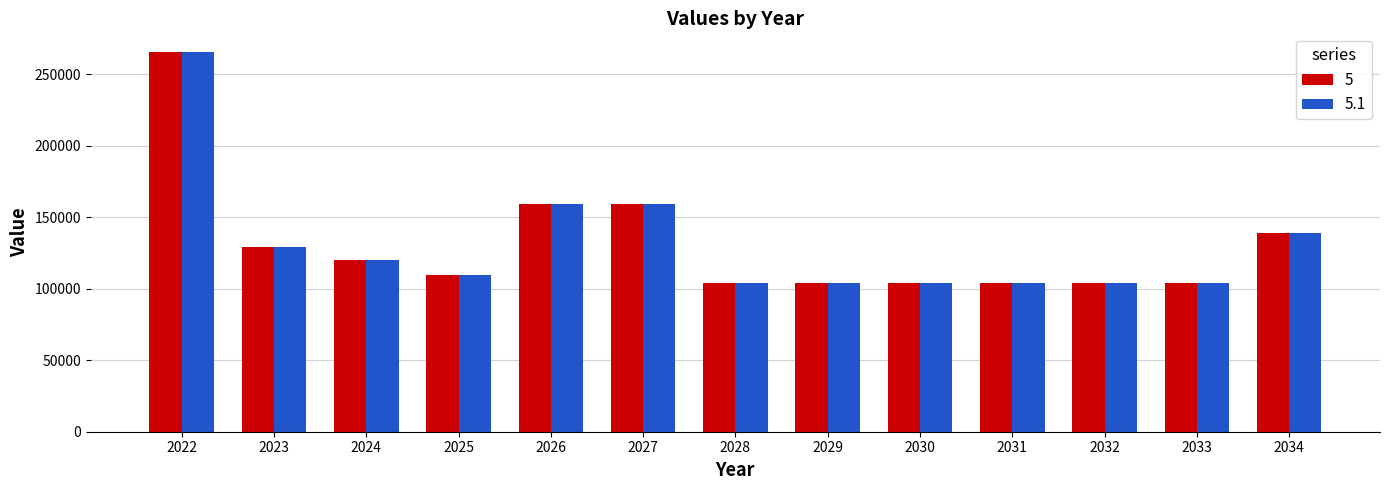

What is the average value of the 5 series?

131305